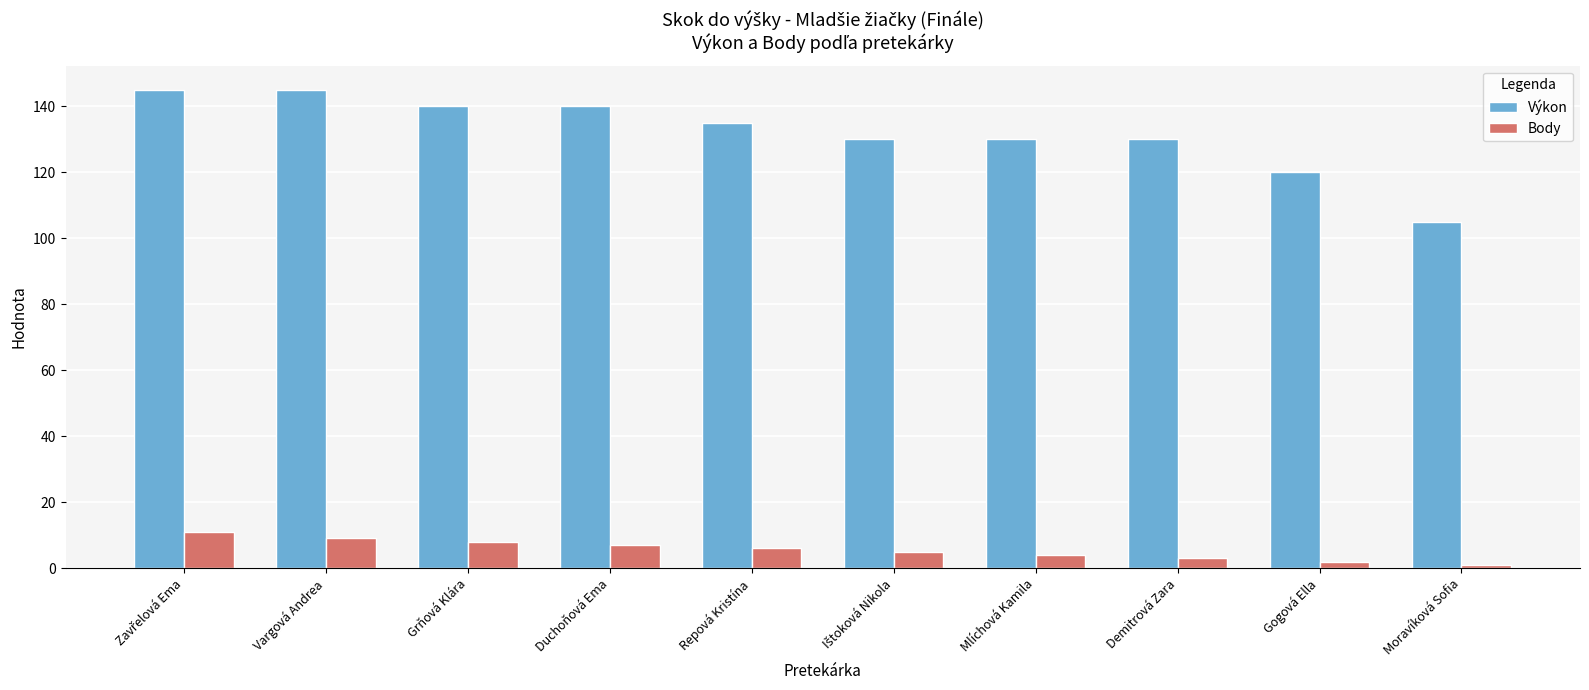

Reading right to left, list all the values displayed in this chart.

Výkon: 105	120	130	130	130	135	140	140	145	145
Body: 1	2	3	4	5	6	7	8	9	11